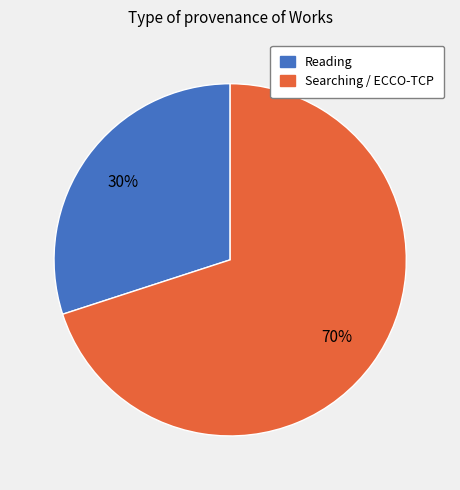

What is the ratio of the value at Reading to the value at Searching / ECCO-TCP?

0.4